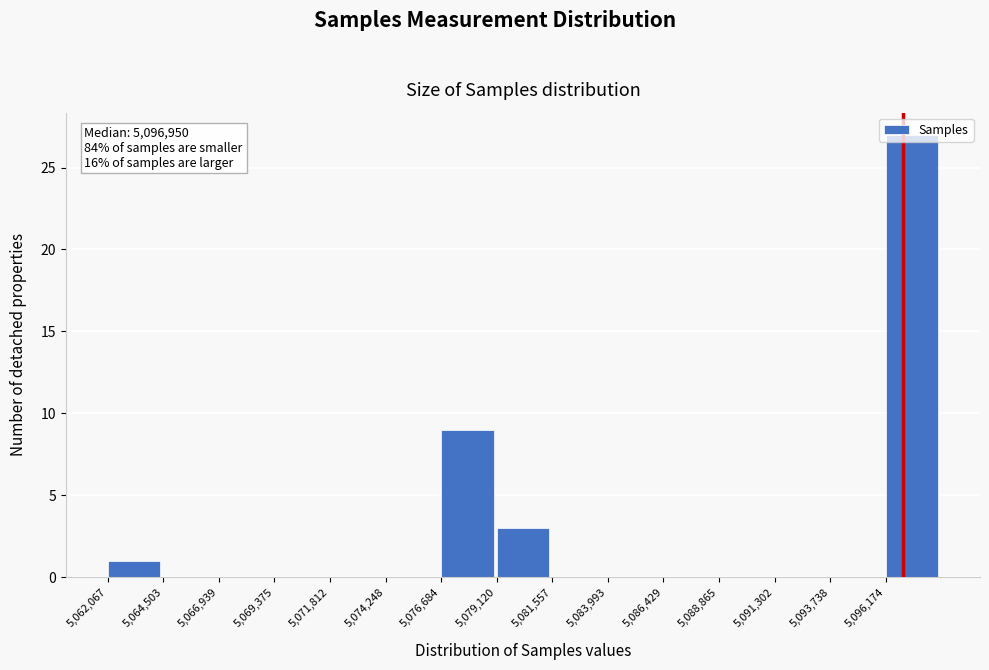

Which range on the x-axis has the tallest bar?

5096000 to 5098500